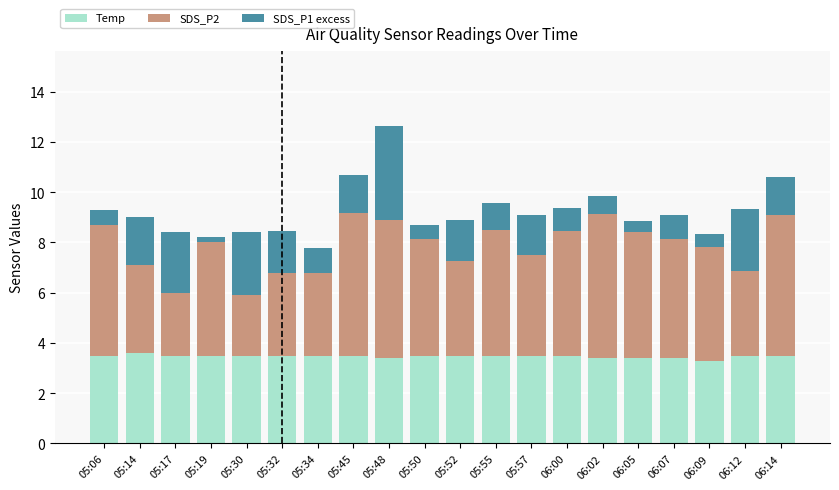

Which series has the largest range (max minus min)?

SDS_P1 excess